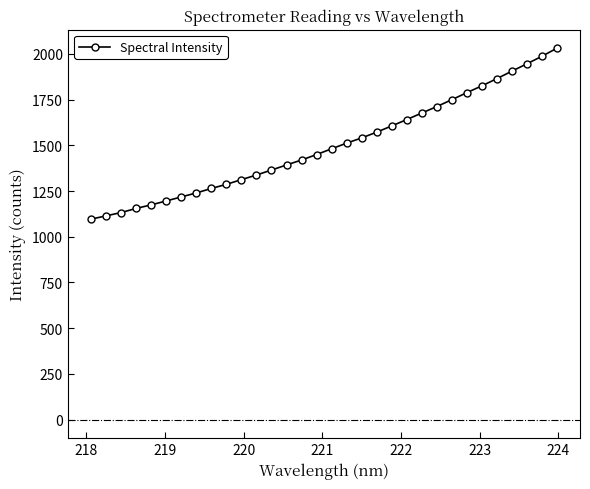

What is the smallest value displayed?

1096.4